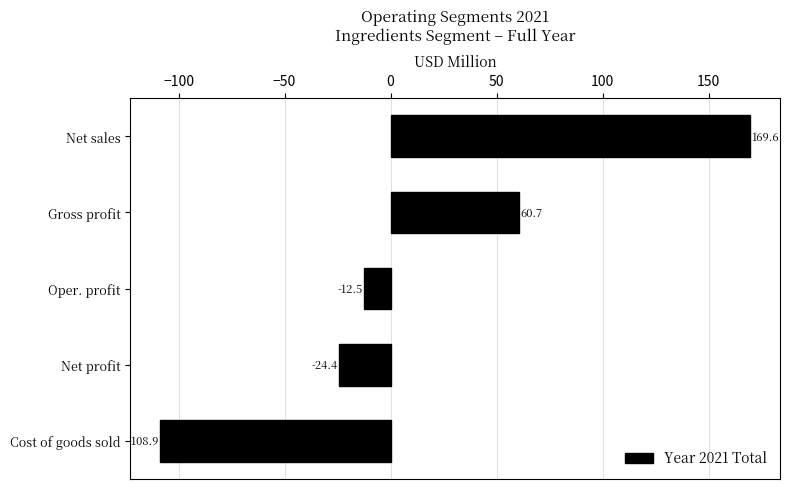

Rank the categories by value from highest to lowest.

Net sales, Gross profit, Oper. profit, Net profit, Cost of goods sold